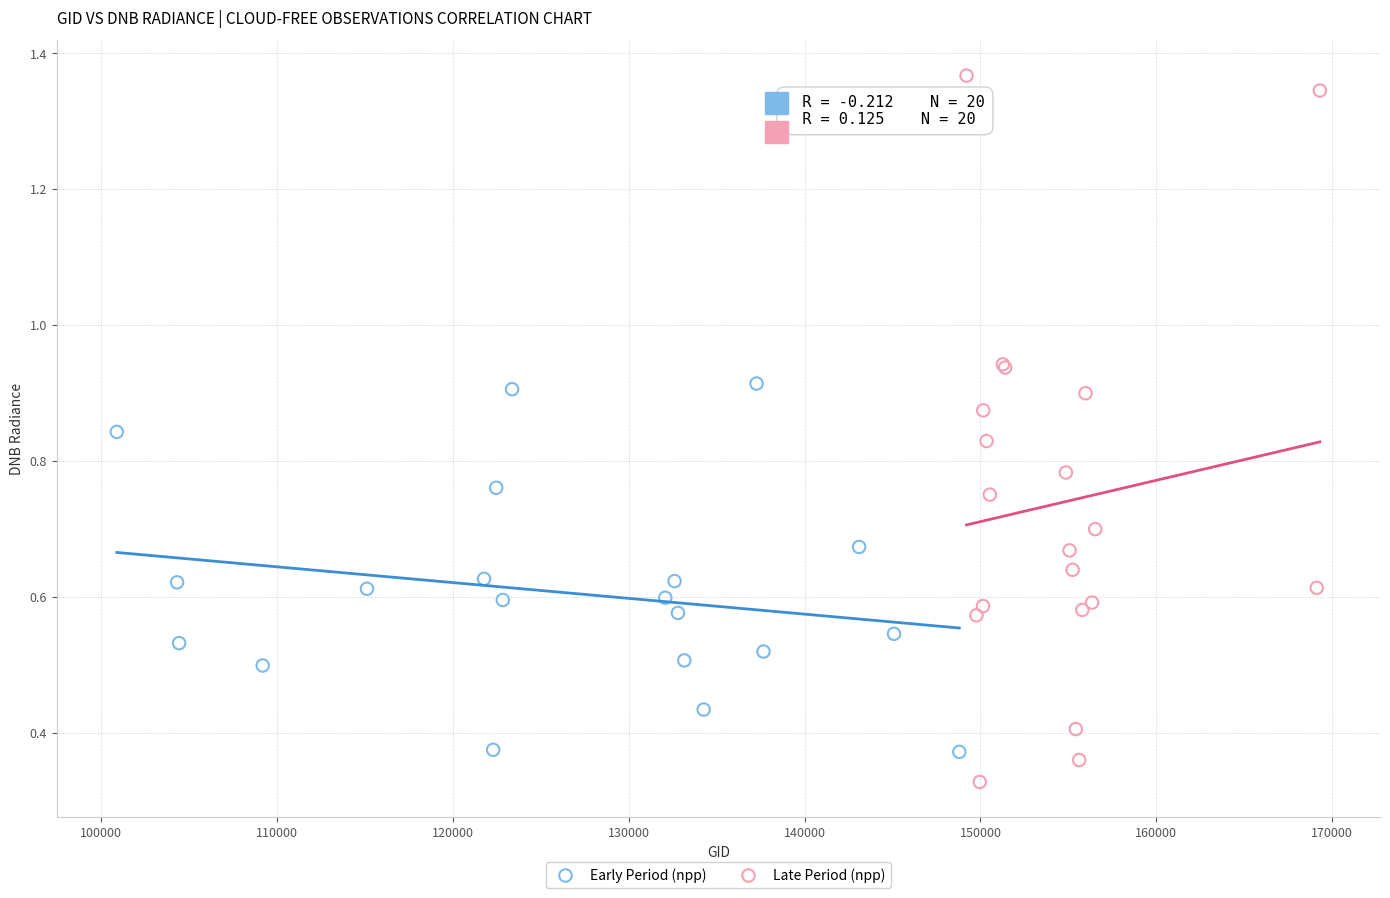

Which series contains the highest Y value?

Late Period (npp)